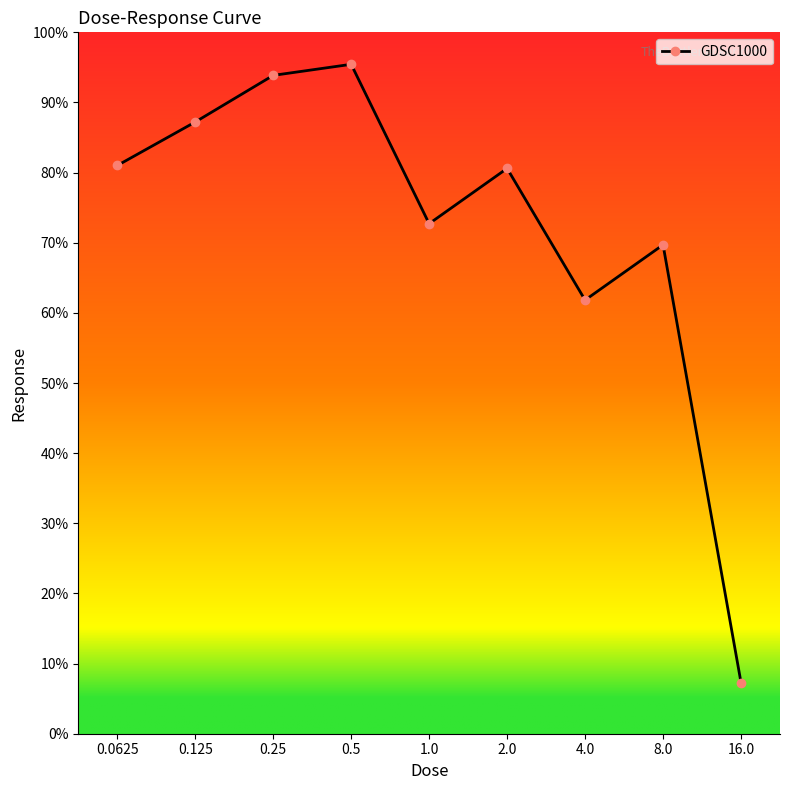

Where does the data first go above 80?

0.0625